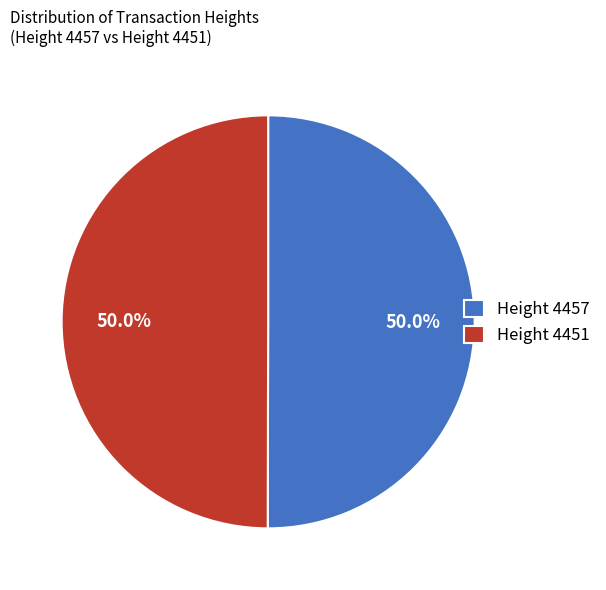

Combined, what portion of the pie is Height 4457 and Height 4451?

100.0%